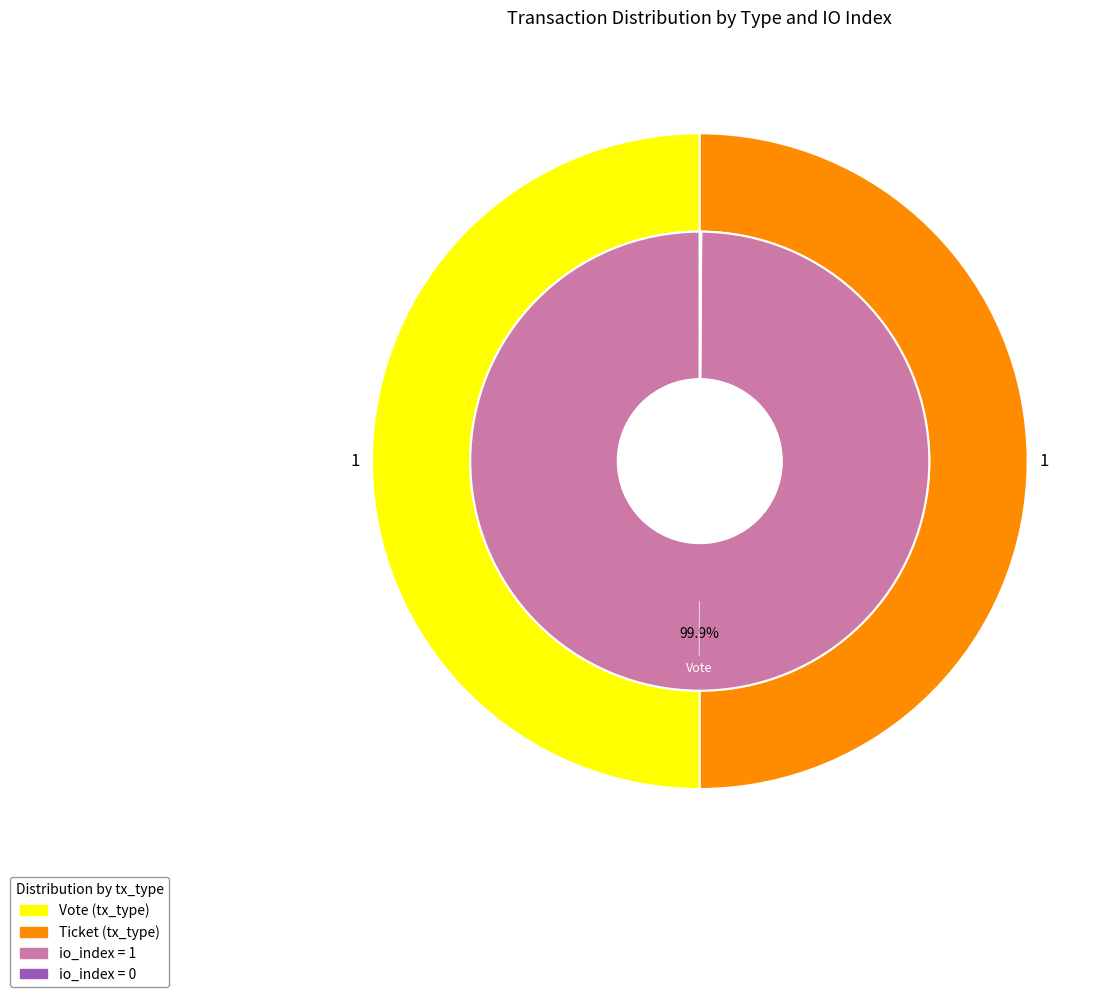

What is the majority slice?

Vote